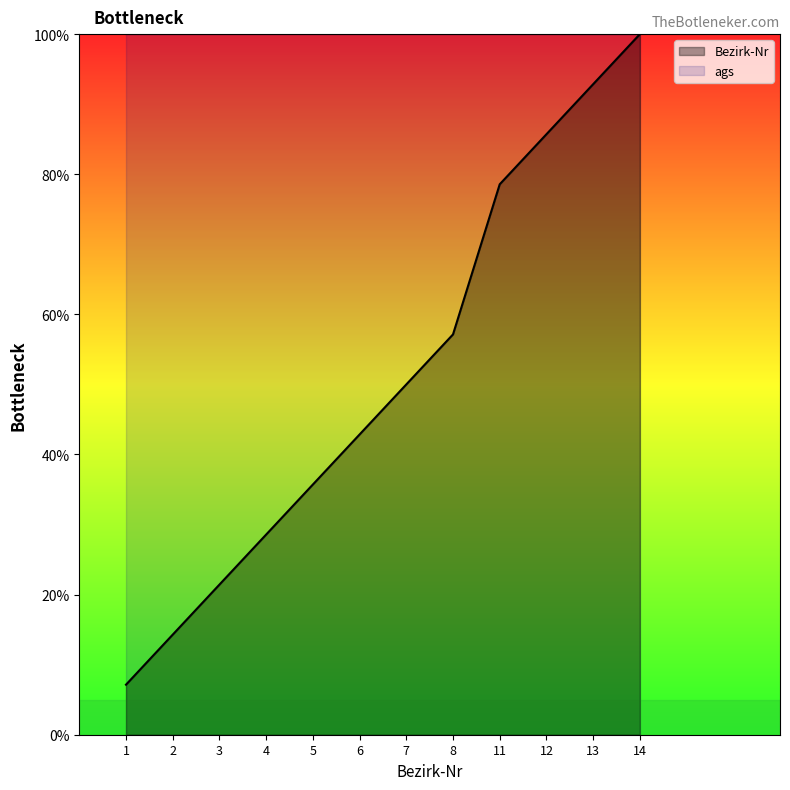

Does the chart have visible grid lines?

No